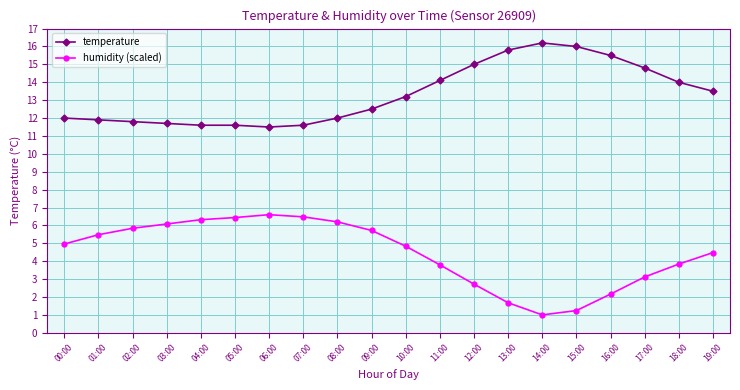

What value does the humidity (scaled) series have at 15:00?

1.2